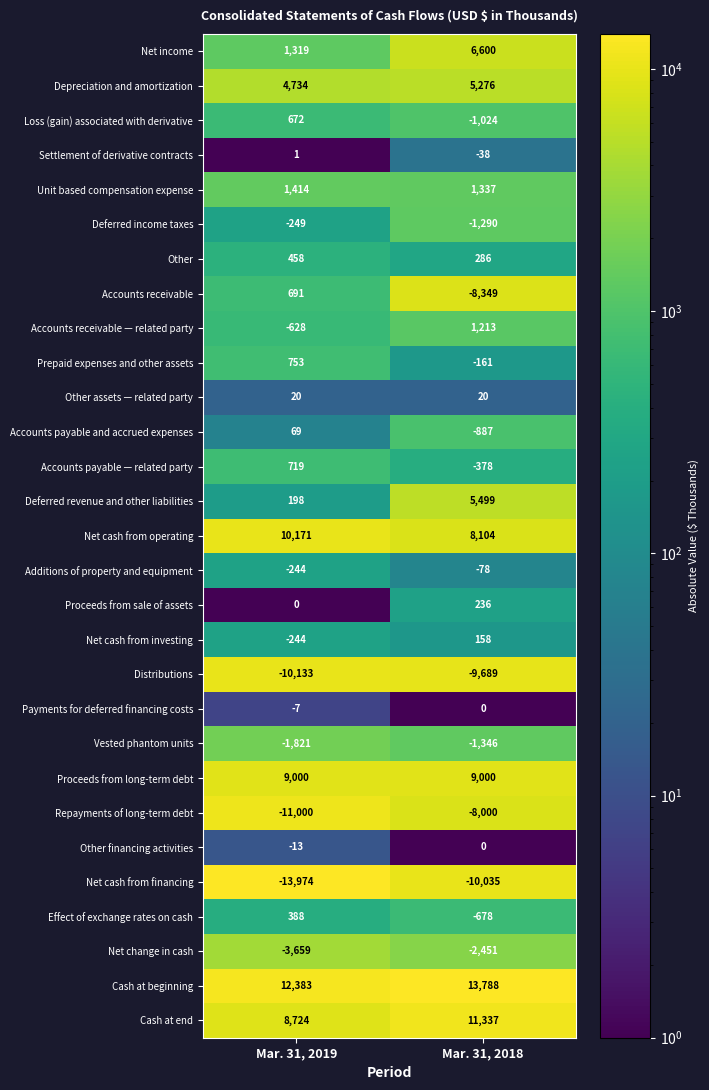

Rank the categories by Payments for deferred financing costs value from highest to lowest.

Mar. 31, 2018, Mar. 31, 2019